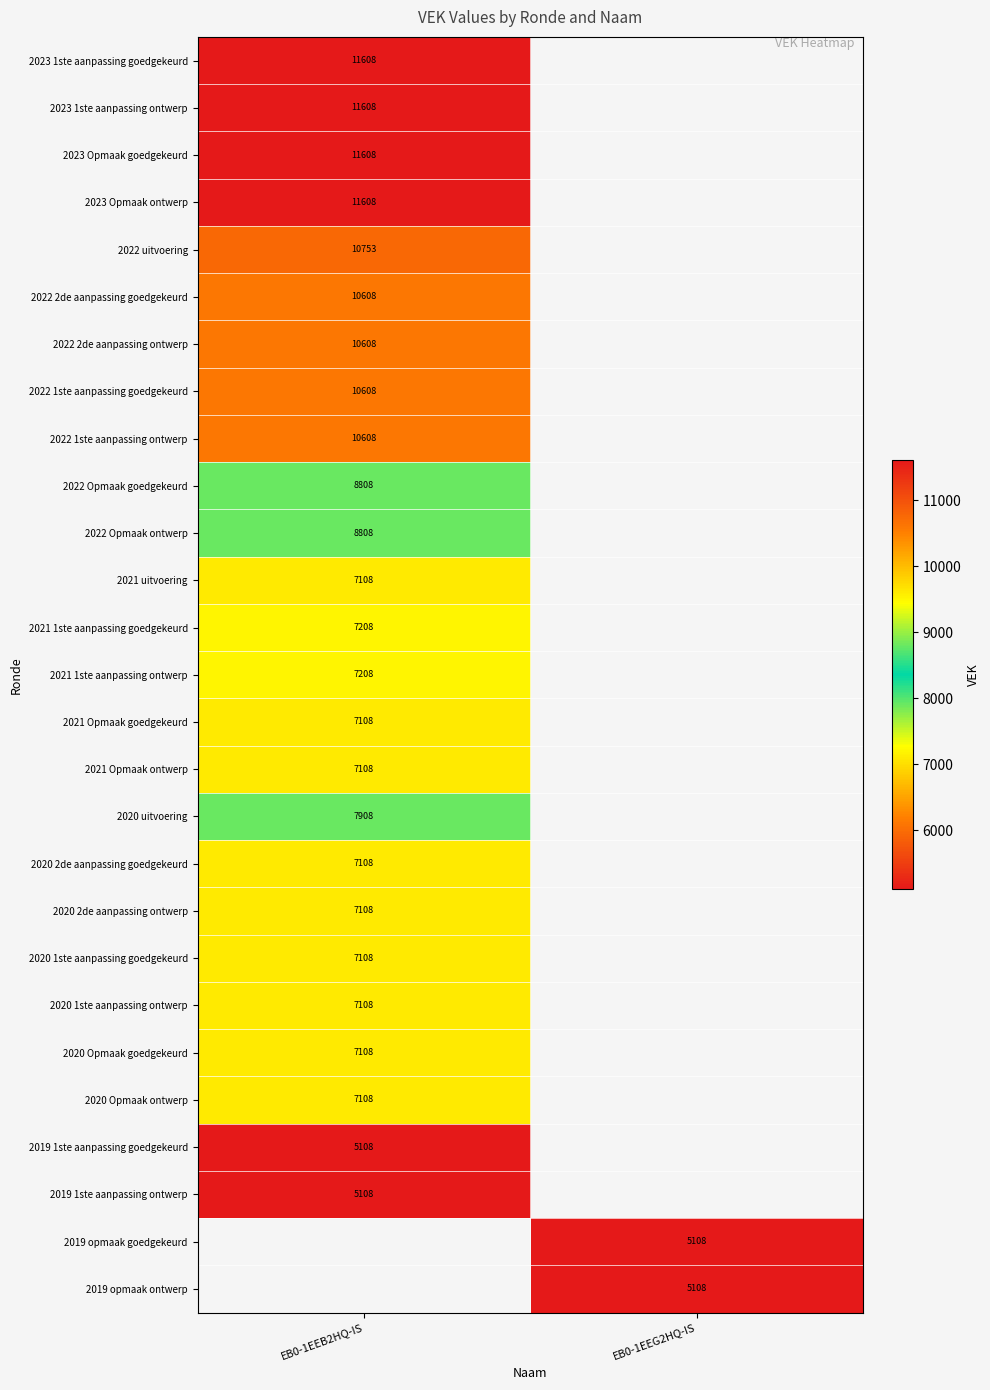

What is the difference between the highest and lowest values at EB0-1EEB2HQ-IS?

6500.0